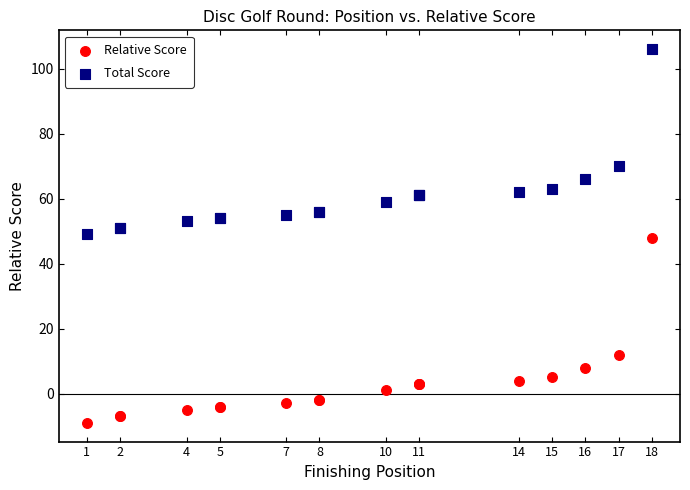

Which series contains the lowest Y value?

Relative Score